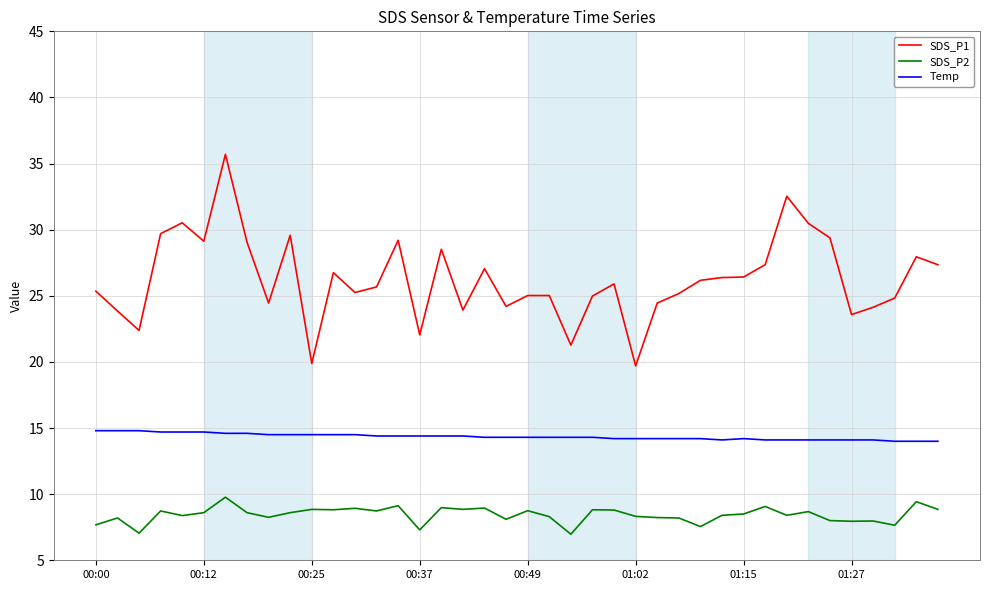

List the series in order of their peak value, highest first.

SDS_P1, Temp, SDS_P2